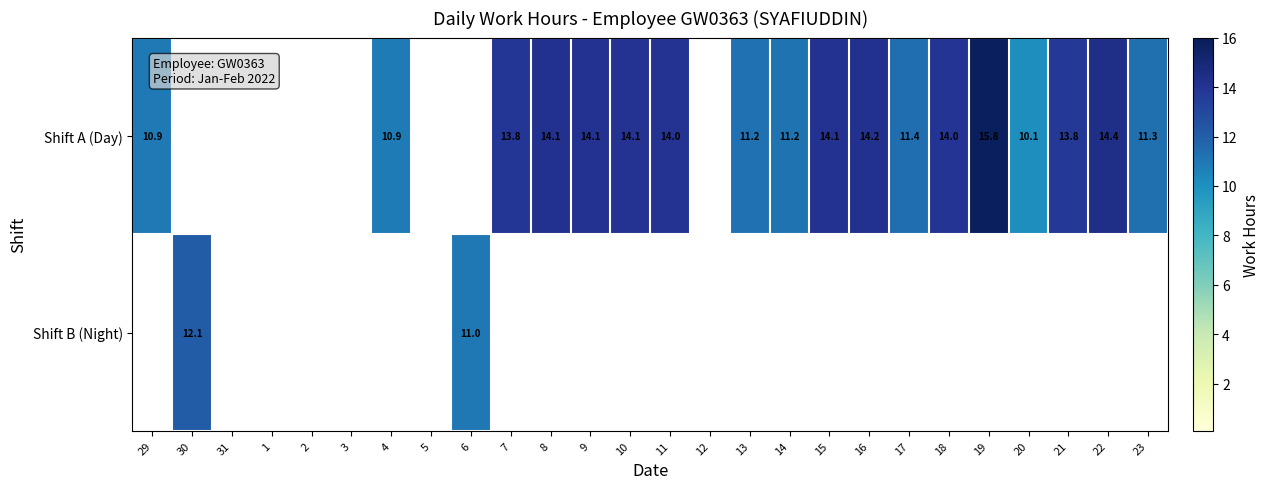

The Shift A (Day) series shows 14.1 at 9. True or false?

True